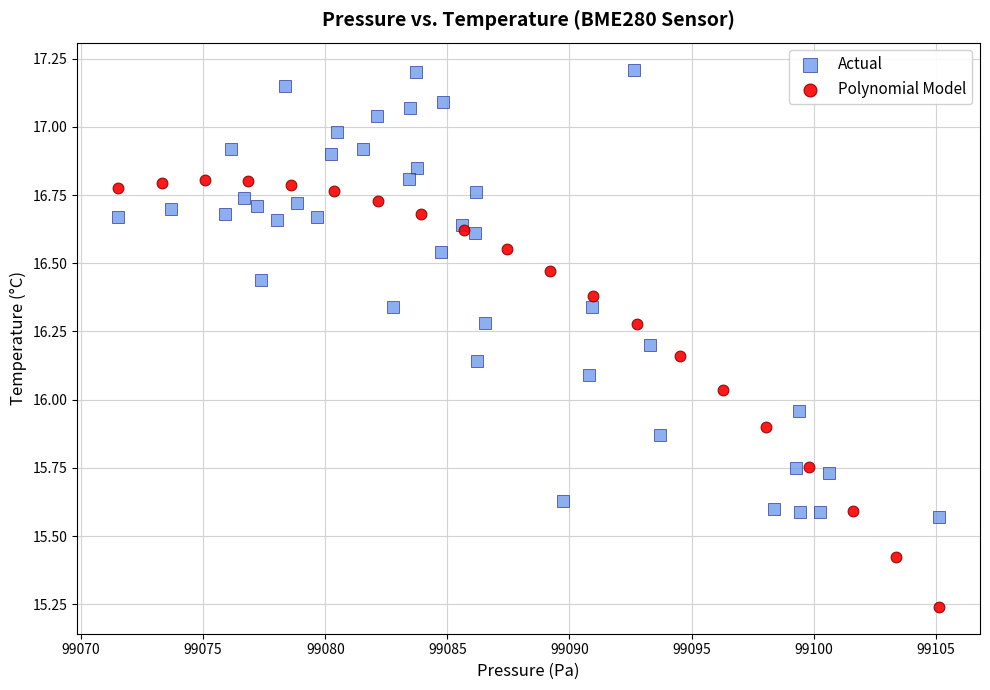

Which series reaches the minimum Y coordinate?

Polynomial Model